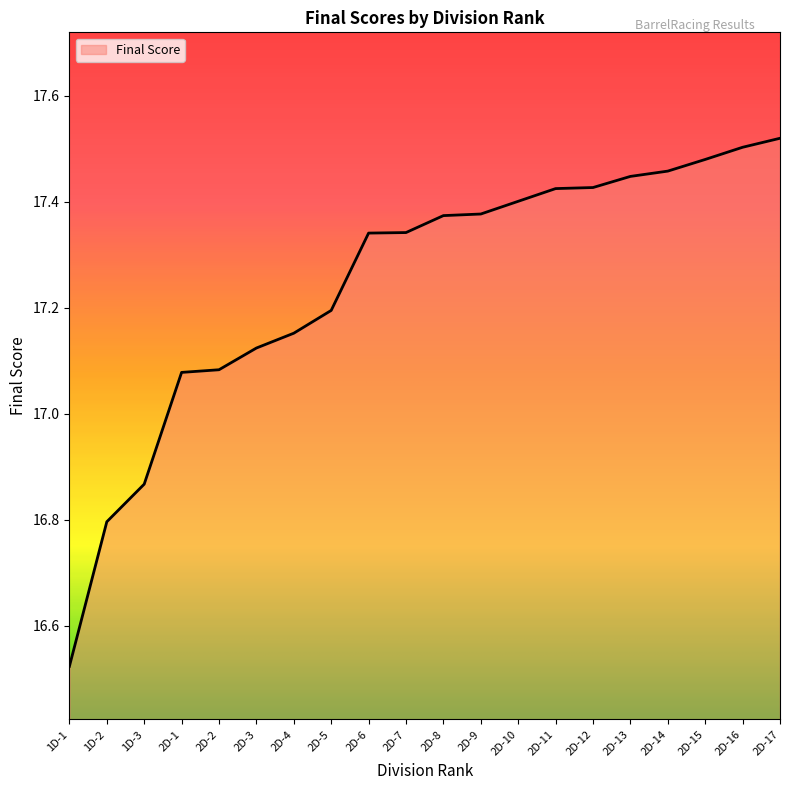

The value at 2D-1 is 6.6. True or false?

False